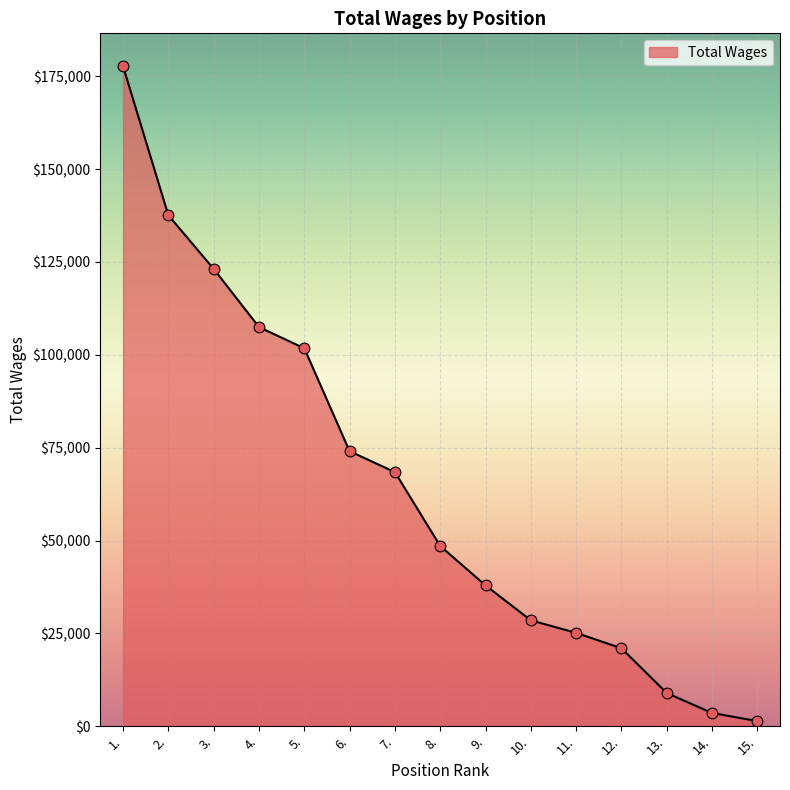

Between 8. and 4., which is larger?

4.